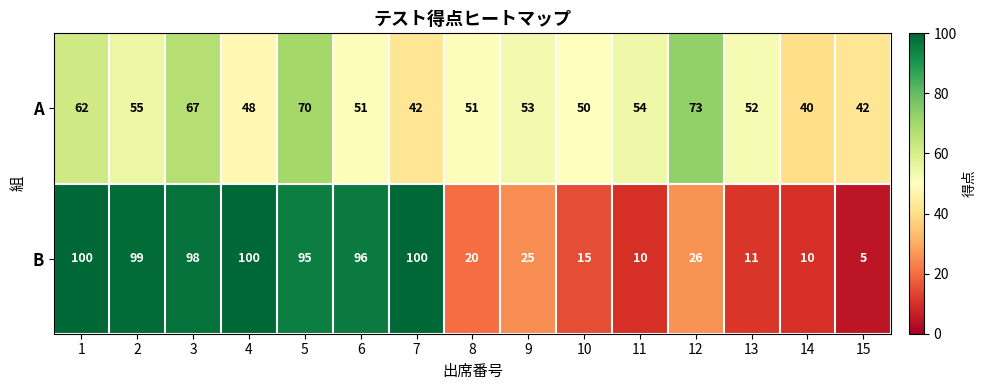

Which series changed the most between 7 and 11?

B